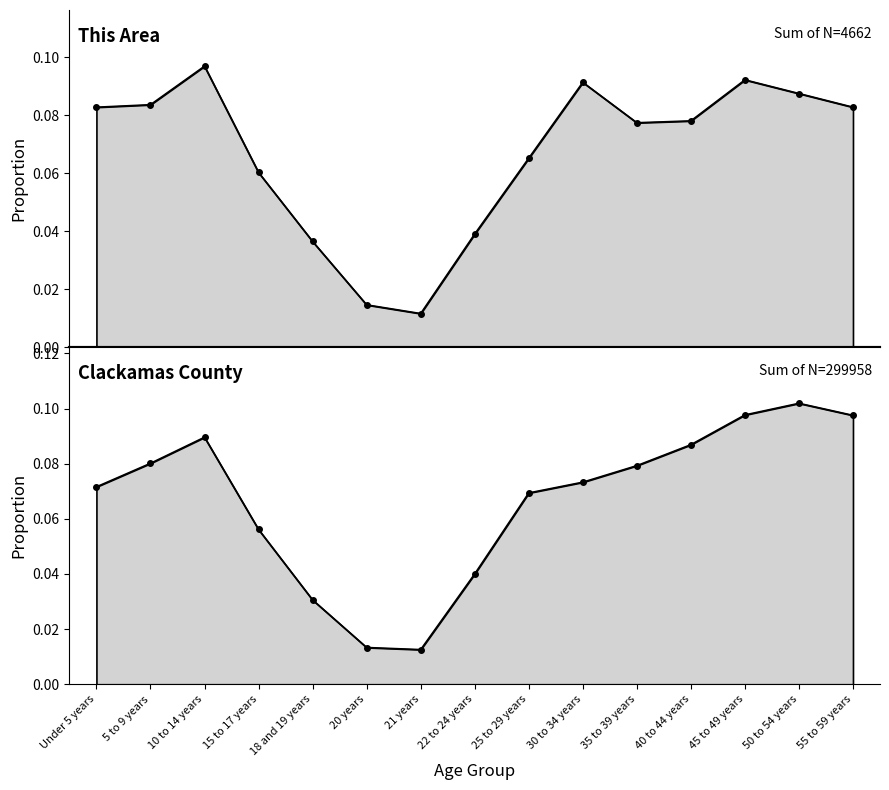

After their last crossing, which series has the higher values: This Area or Clackamas County?

Clackamas County